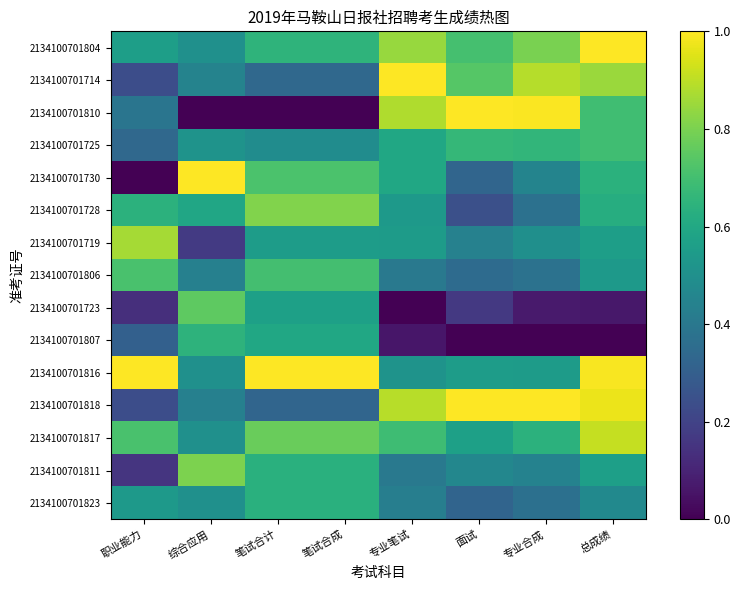

At how many categories does at least one series exceed 0?

8